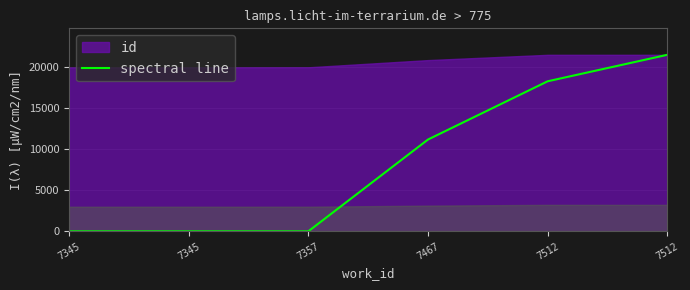

How many lines are shown in the chart?

1